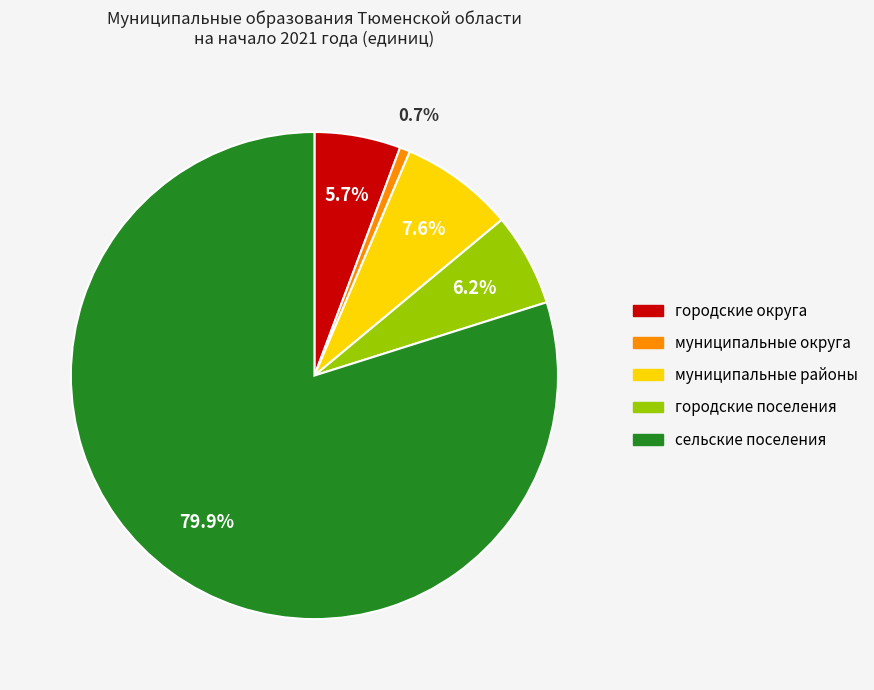

Combined, do городские округа and муниципальные округа account for over 50%?

No